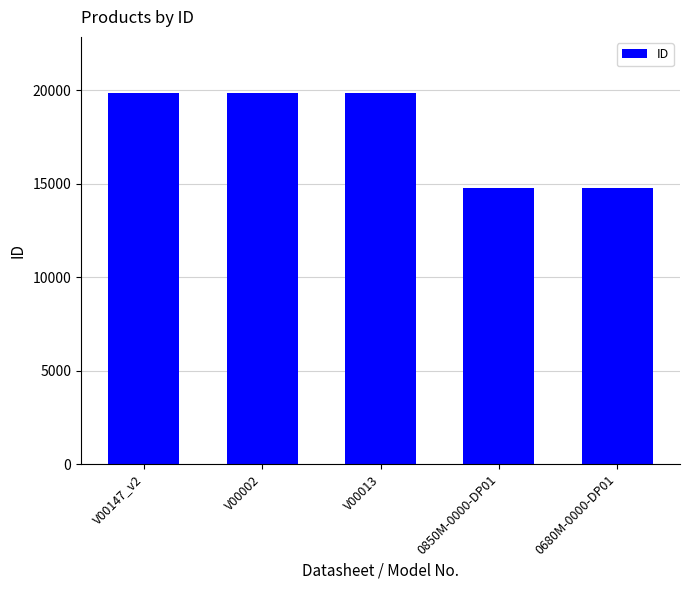

Where is the data nearest to the value 17323?

0850M-0000-DP01